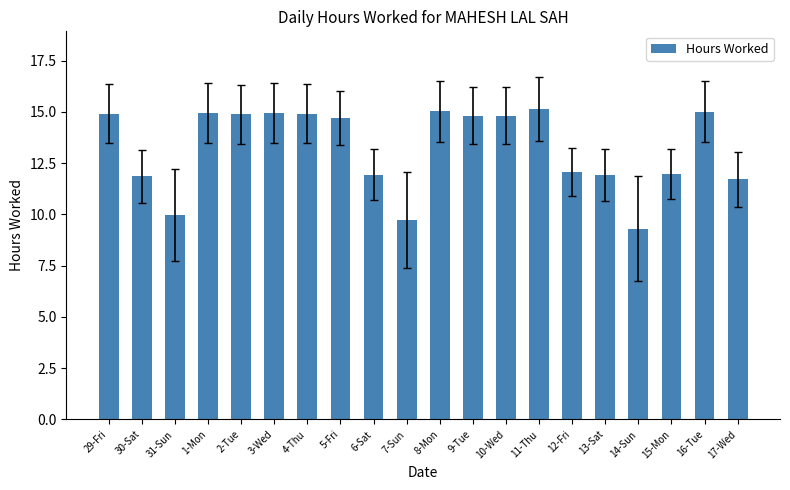

At which category does the chart reach its minimum across all series?

14-Sun